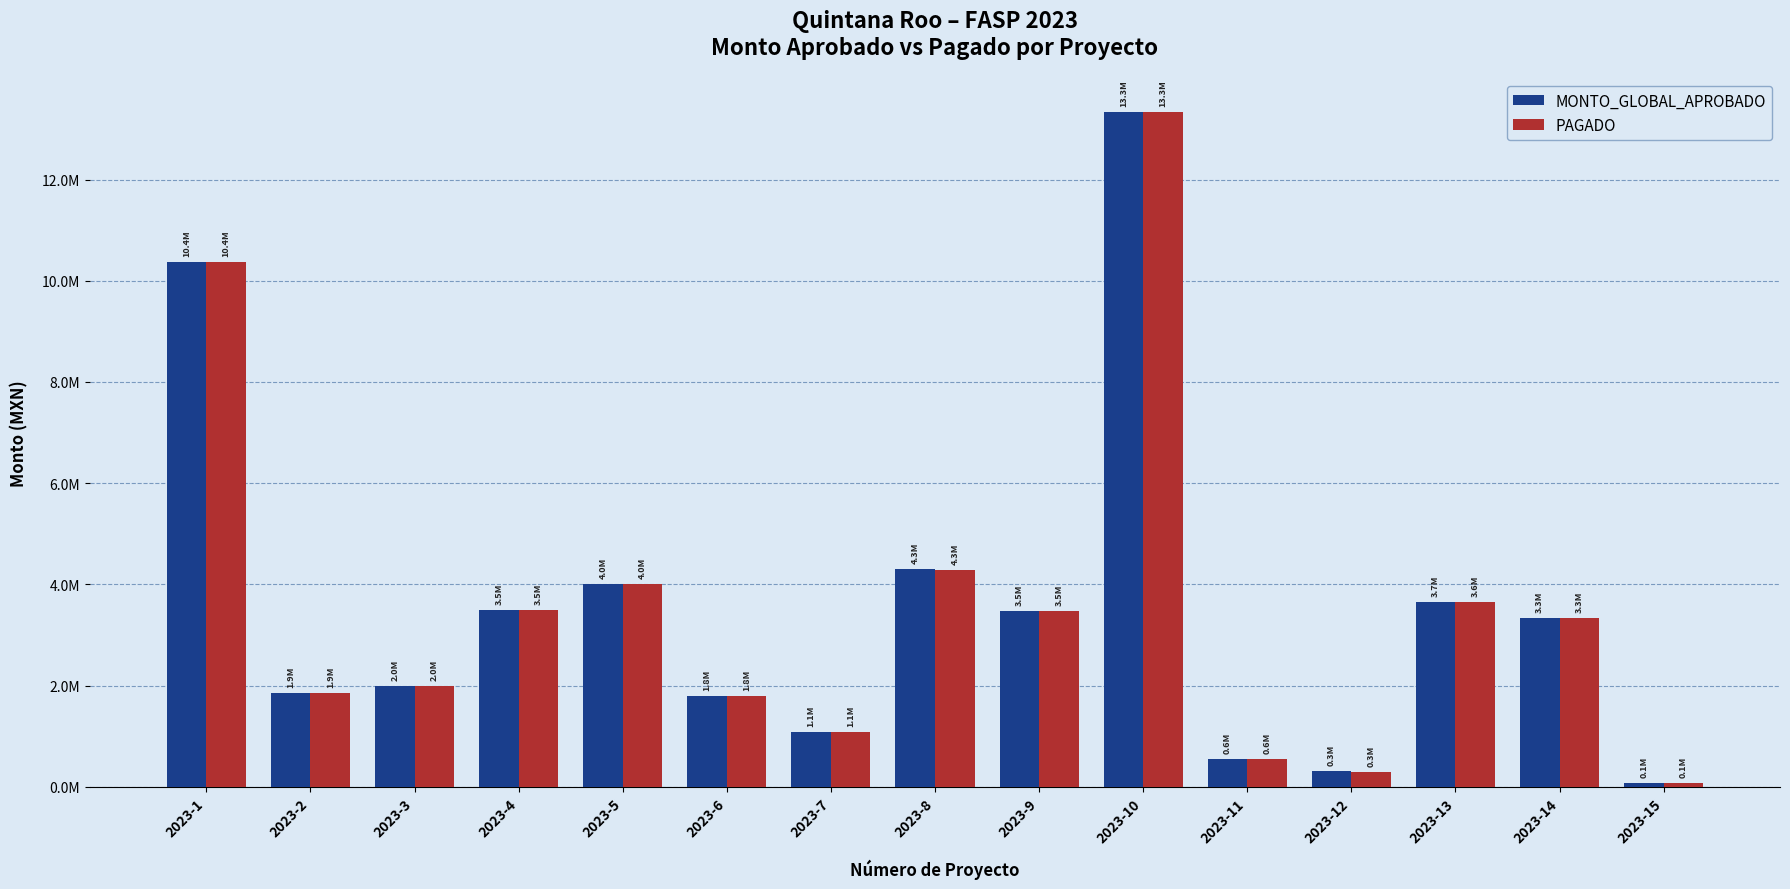

Which series has the largest total across all categories?

MONTO_GLOBAL_APROBADO